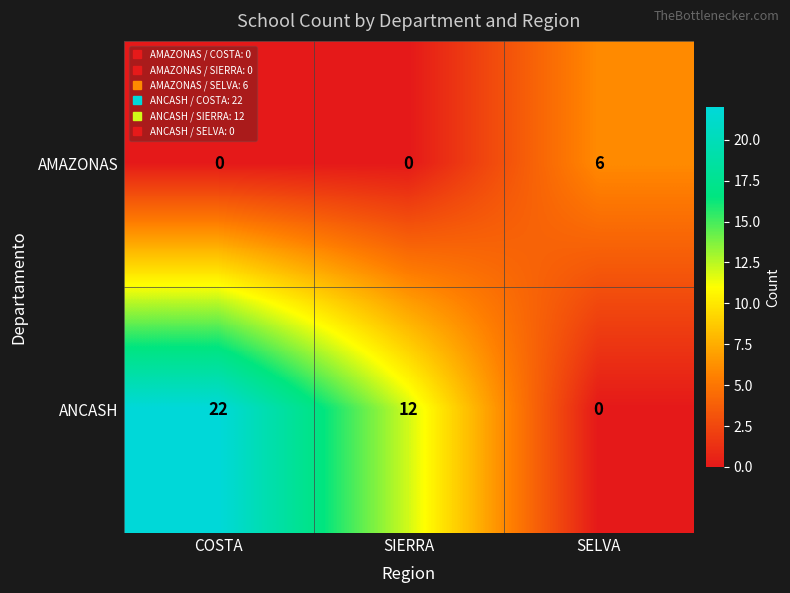

Which label corresponds to the largest value in the chart?

COSTA